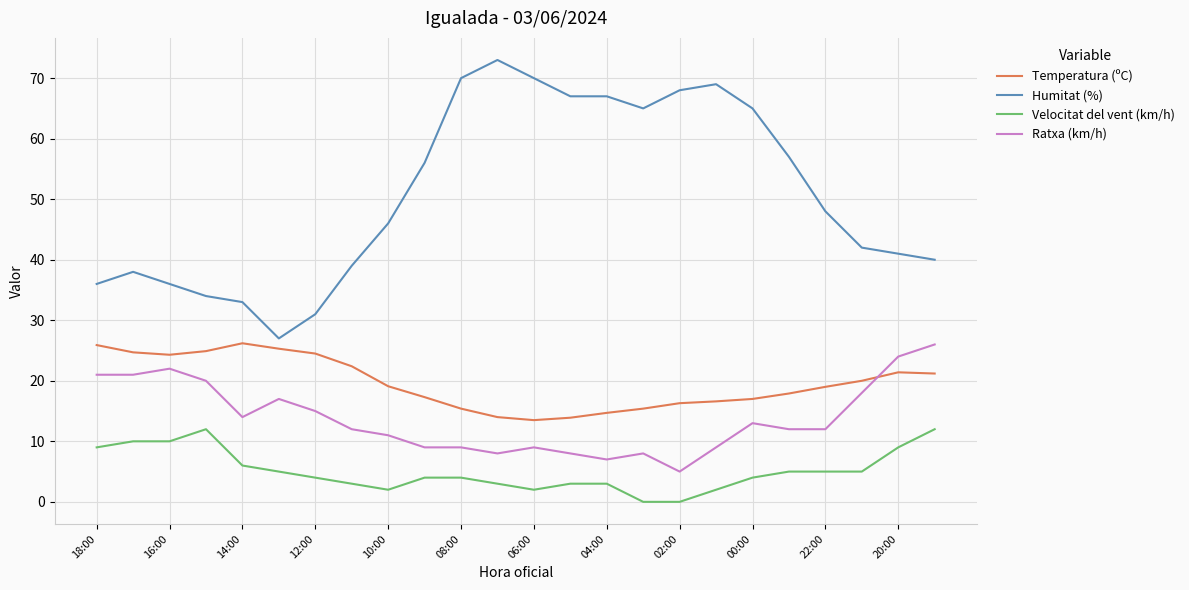

How many lines are shown in the chart?

4